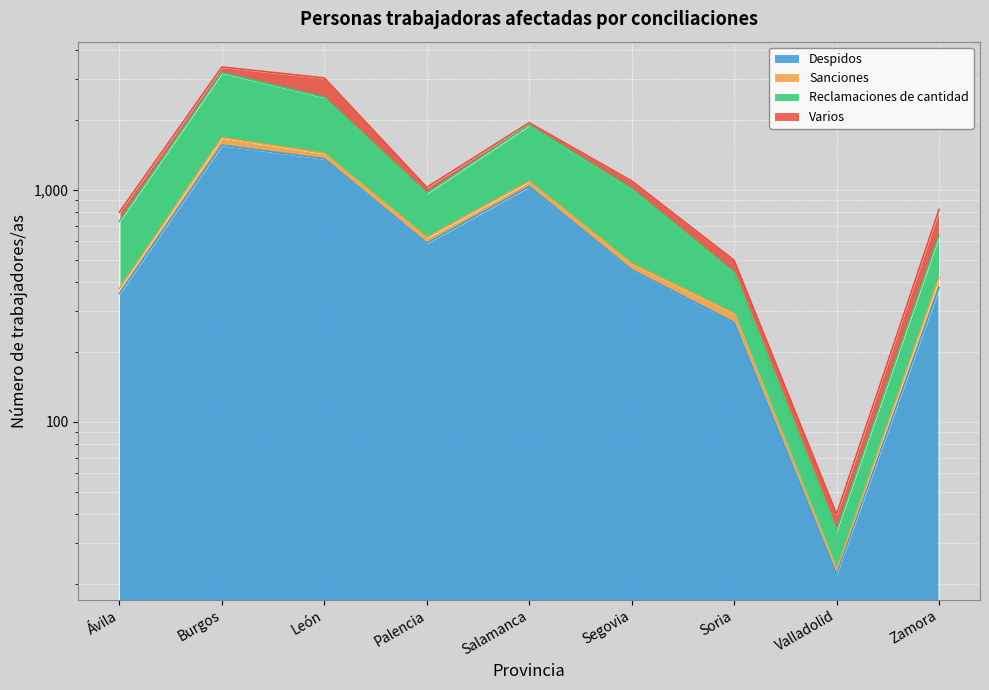

What is the sum of the Reclamaciones de cantidad values at León and Salamanca?

4410